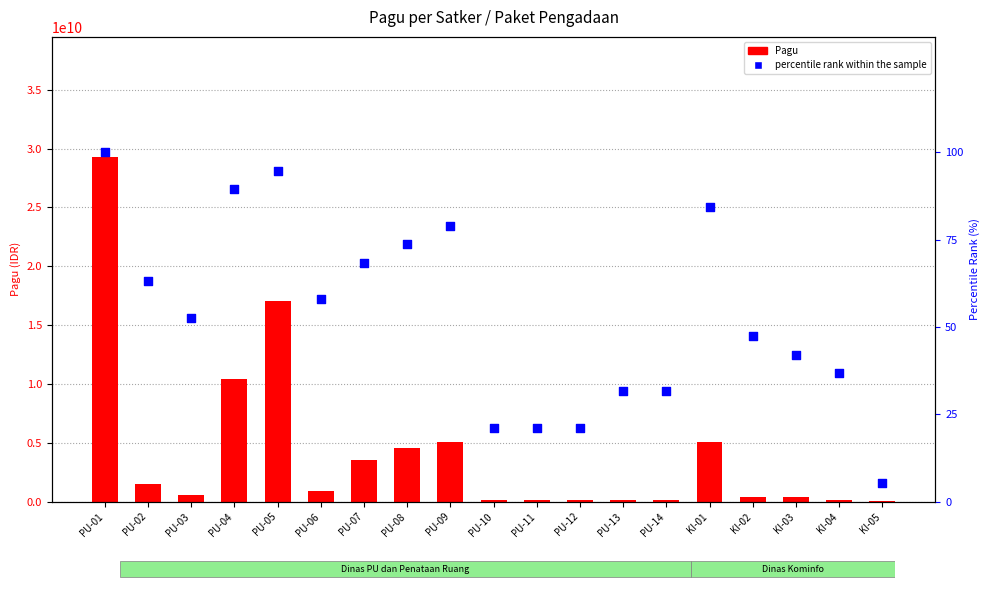

Which series contains the highest Y value?

Pagu